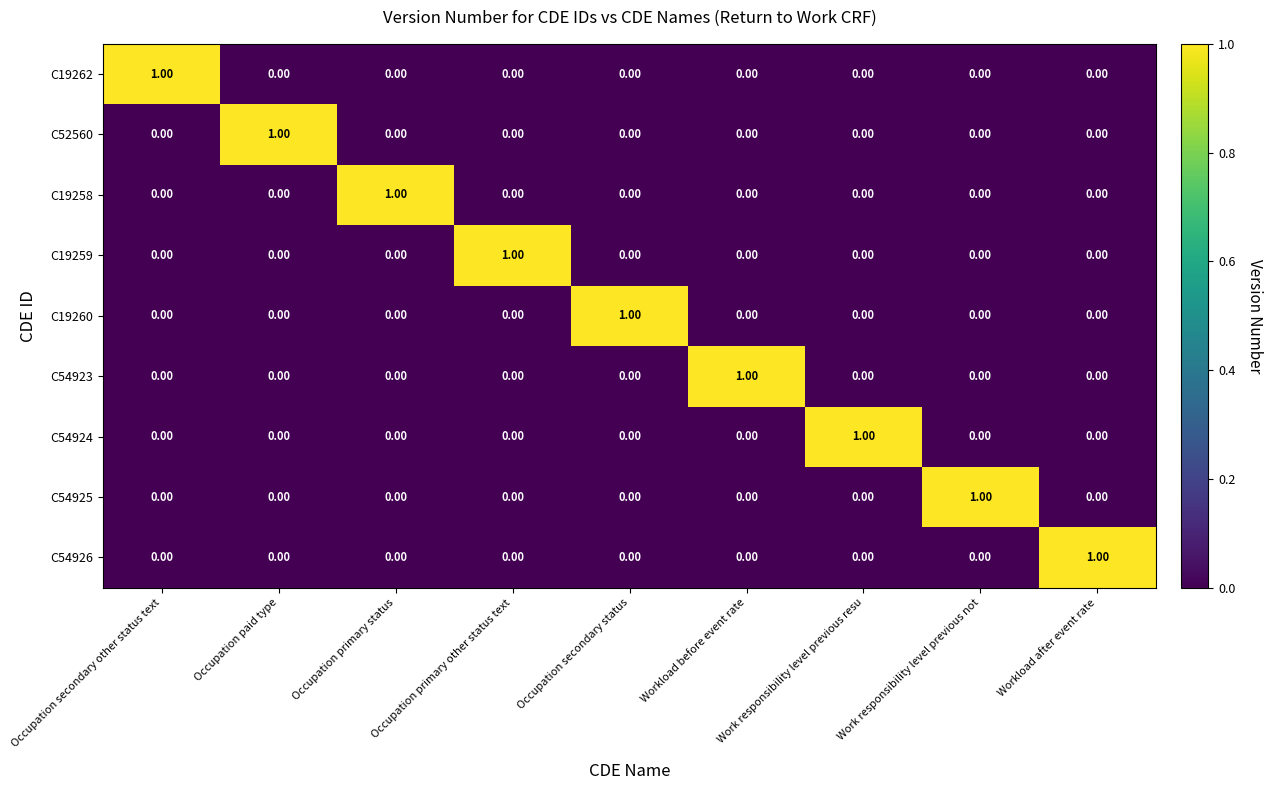

At how many categories does at least one series exceed 0?

9